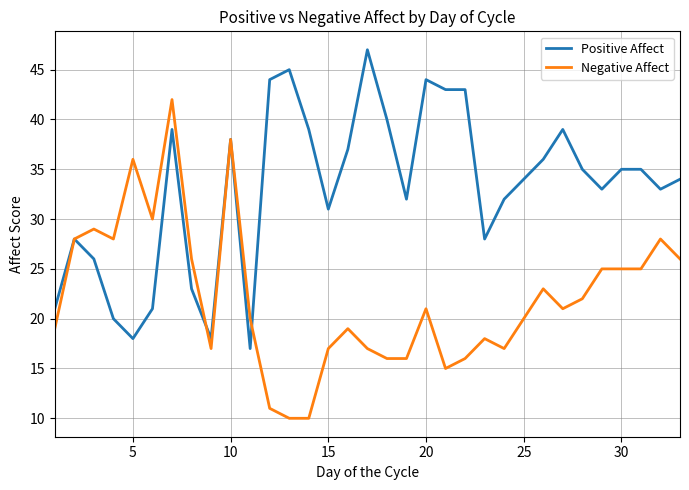

What is the maximum value for Positive Affect?

47